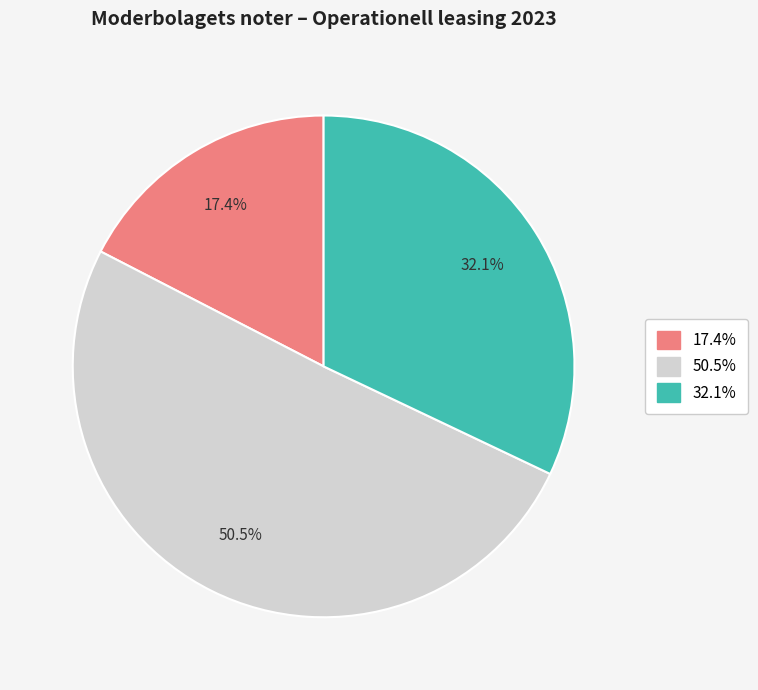

Is there any slice that represents more than half of the pie?

Yes